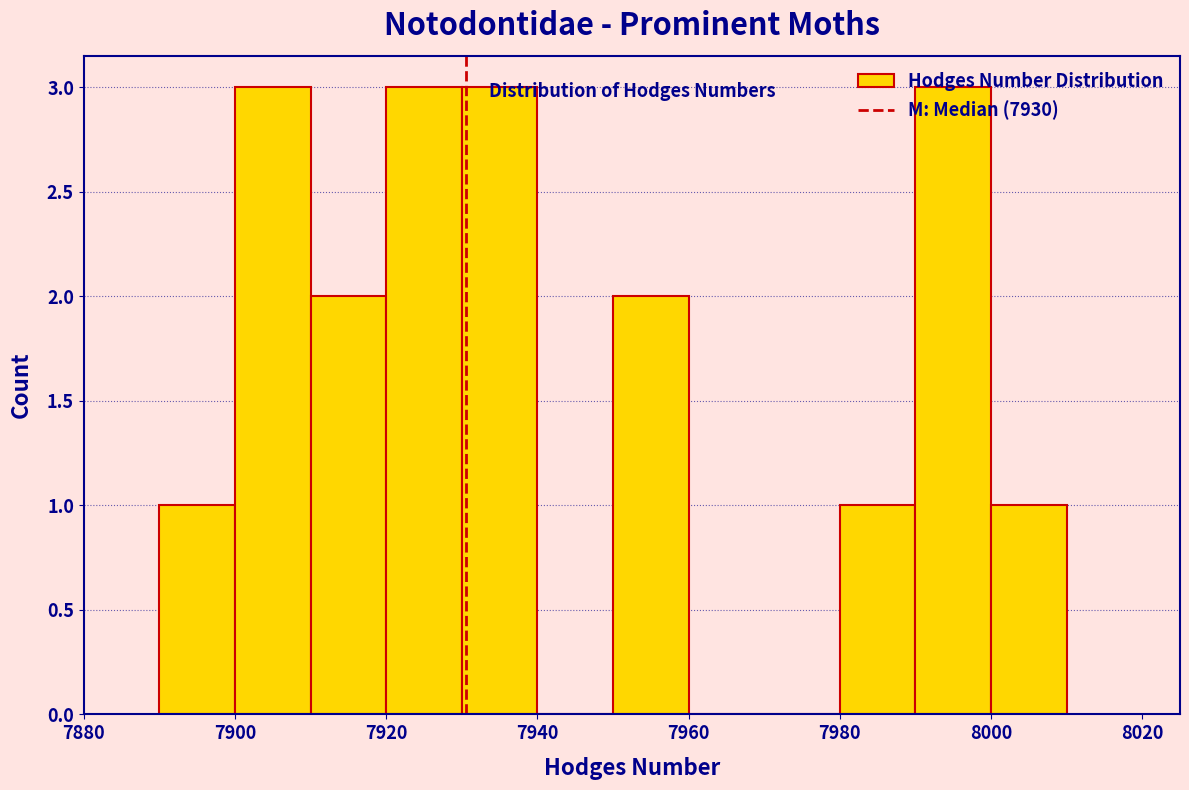

Reading left to right, transcribe this chart: for each bar, give the range it covers on the x-axis and its height. The values are not printed on the chart, so give them approximately, as read against the axis.

7890 to 7900: 1
7900 to 7910: 3
7910 to 7920: 2
7920 to 7930: 3
7930 to 7940: 3
7940 to 7950: 0
7950 to 7960: 2
7960 to 7970: 0
7970 to 7980: 0
7980 to 7990: 1
7990 to 8000: 3
8000 to 8010: 1